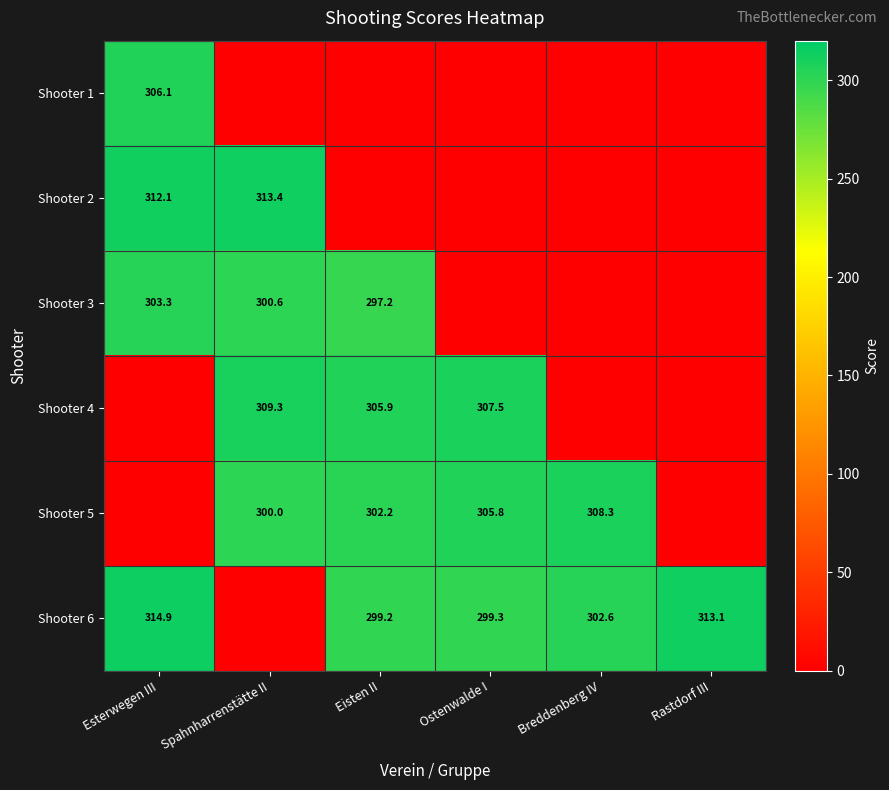

Is it true that Shooter 3 equals 300.6 at Spahnharrenstätte II?

True